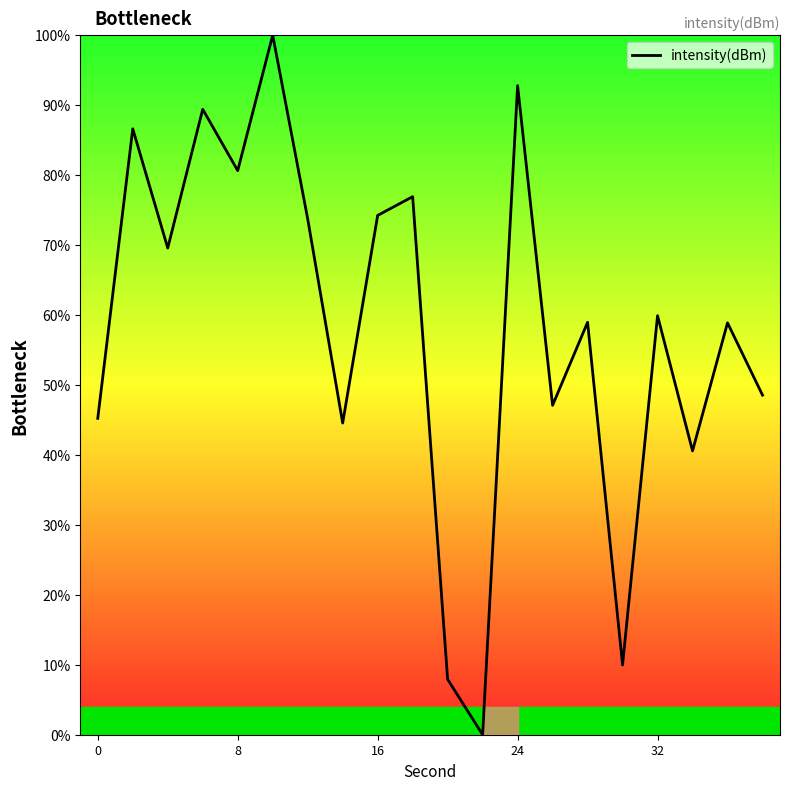

What is the greatest value displayed?

100.0